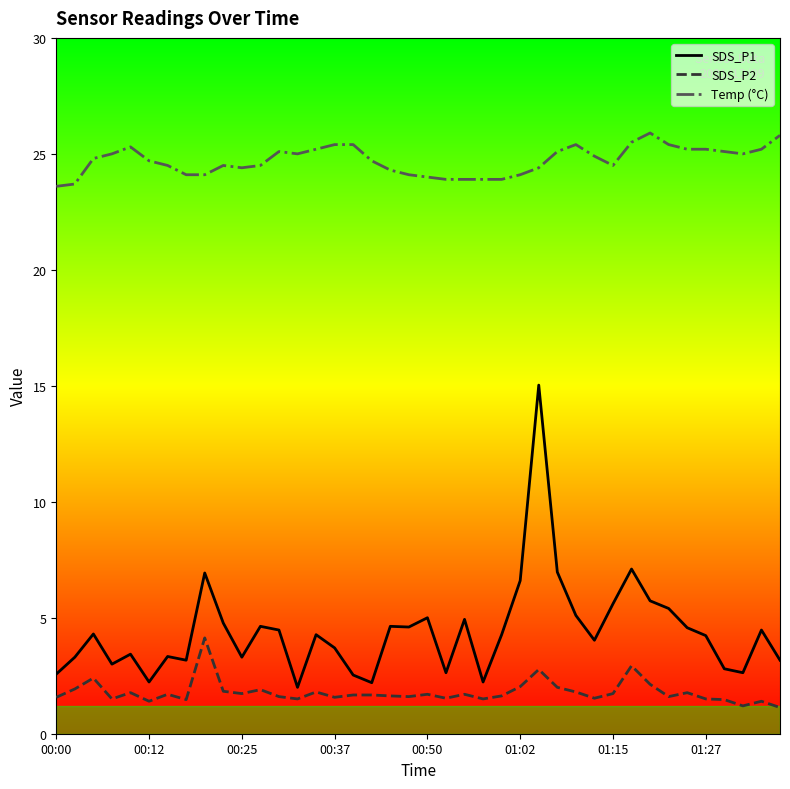

Which series has the widest spread of values?

SDS_P1